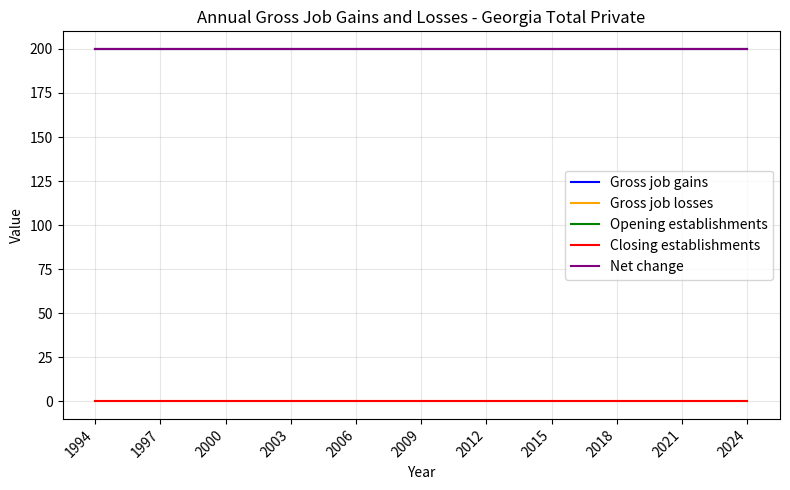

Is this an area chart (filled region under the line)?

No